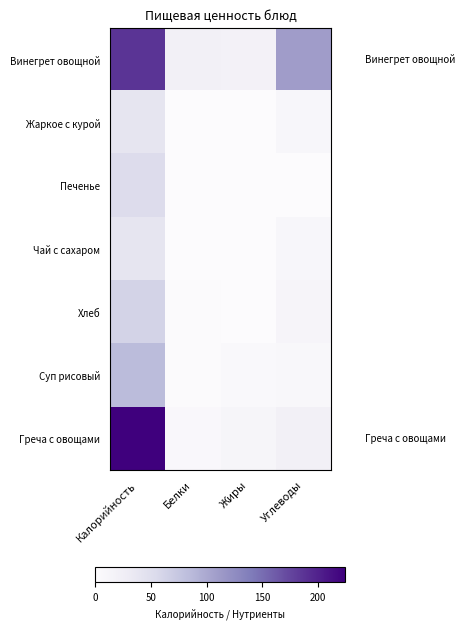

How many values in the Чай с сахаром series exceed 9?

2